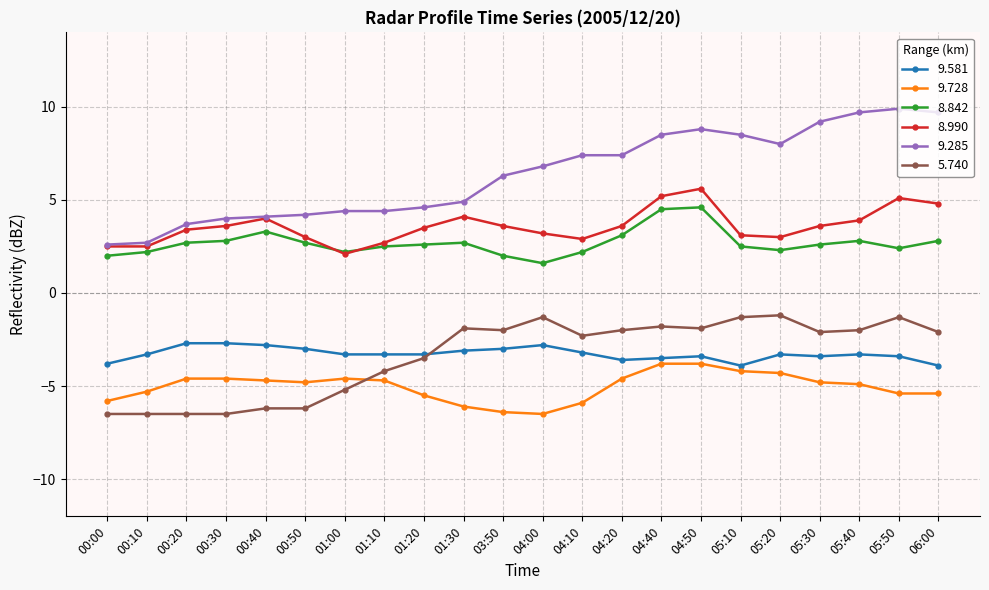

What are all the series names shown in the legend?

9.581, 9.728, 8.842, 8.990, 9.285, 5.740